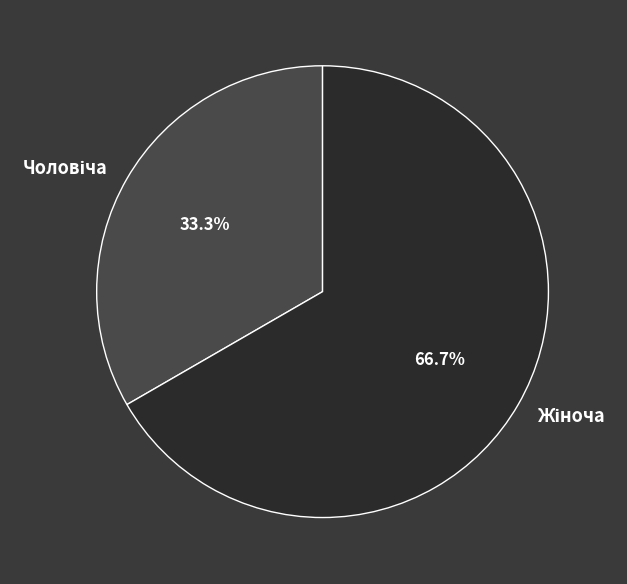

Does any single category account for the majority?

Yes